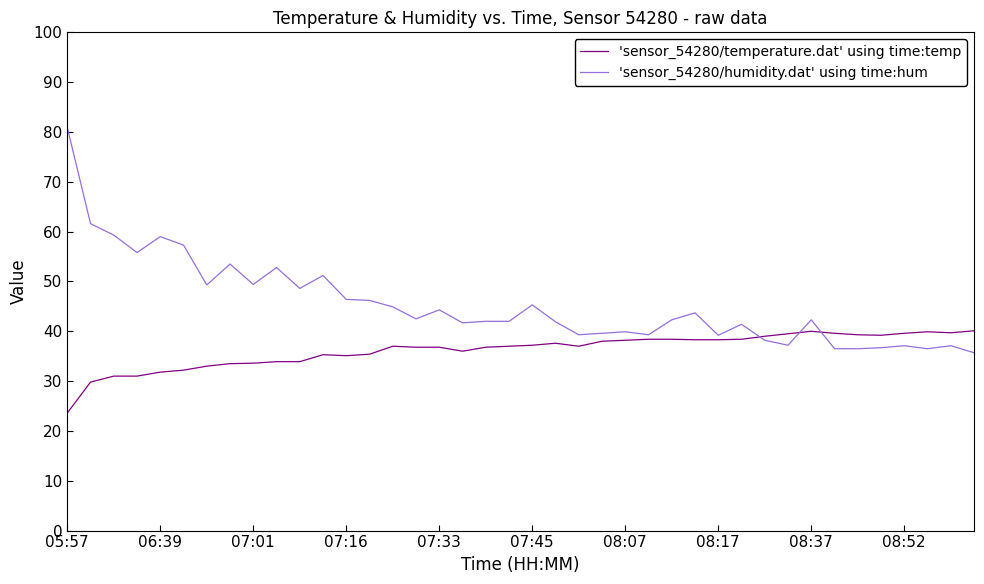

Rank the series by their average value, from lowest to highest.

'sensor_54280/temperature.dat' using time:temp, 'sensor_54280/humidity.dat' using time:hum